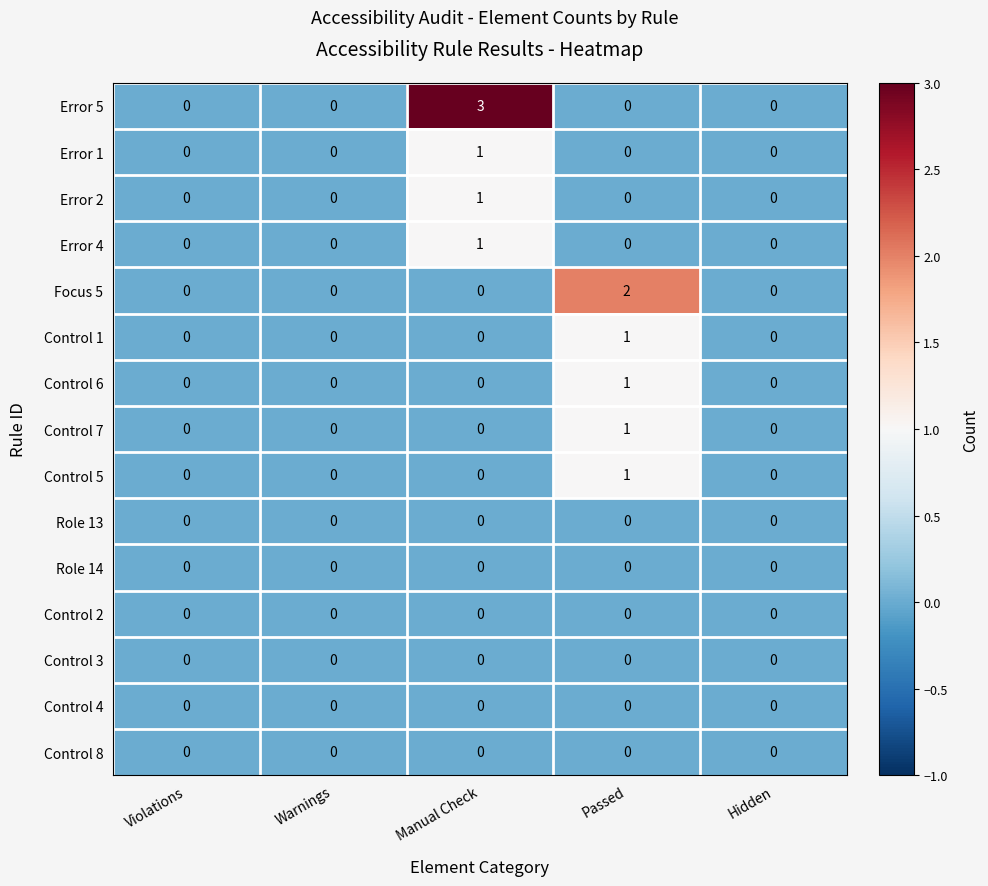

Which category has the highest value across all series?

Manual Check